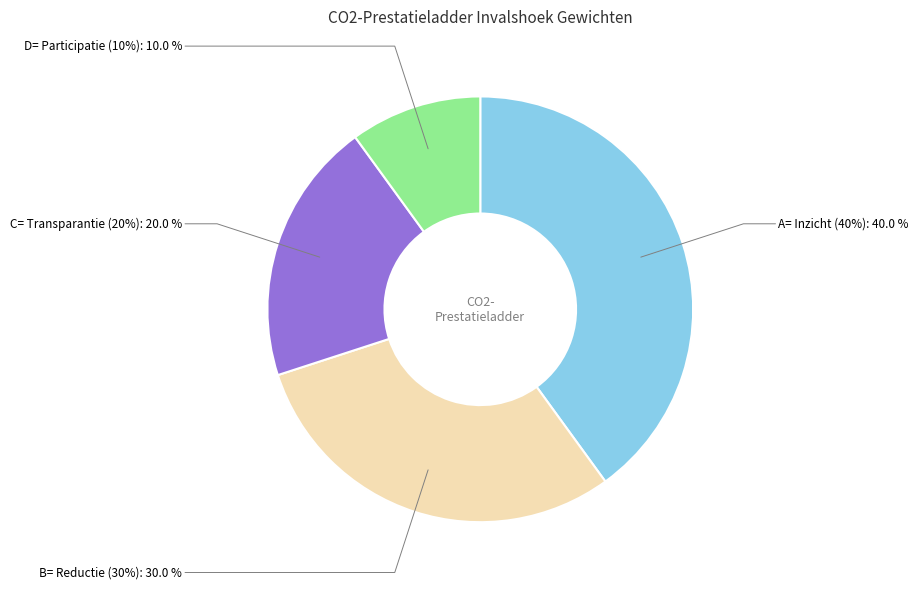

Which slice is the smallest?

D= Participatie (10%)